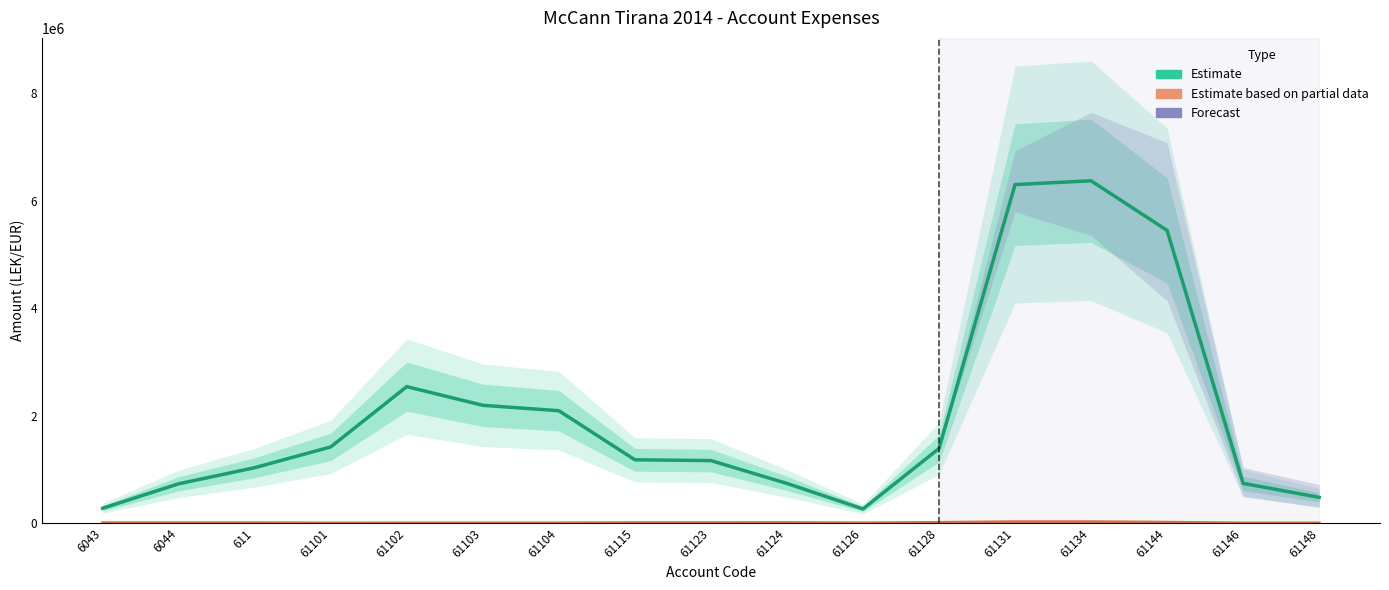

Rank the series at 61126 from highest to lowest value.

Taxable (Estimate), Undeductible (Estimate based on partial data)